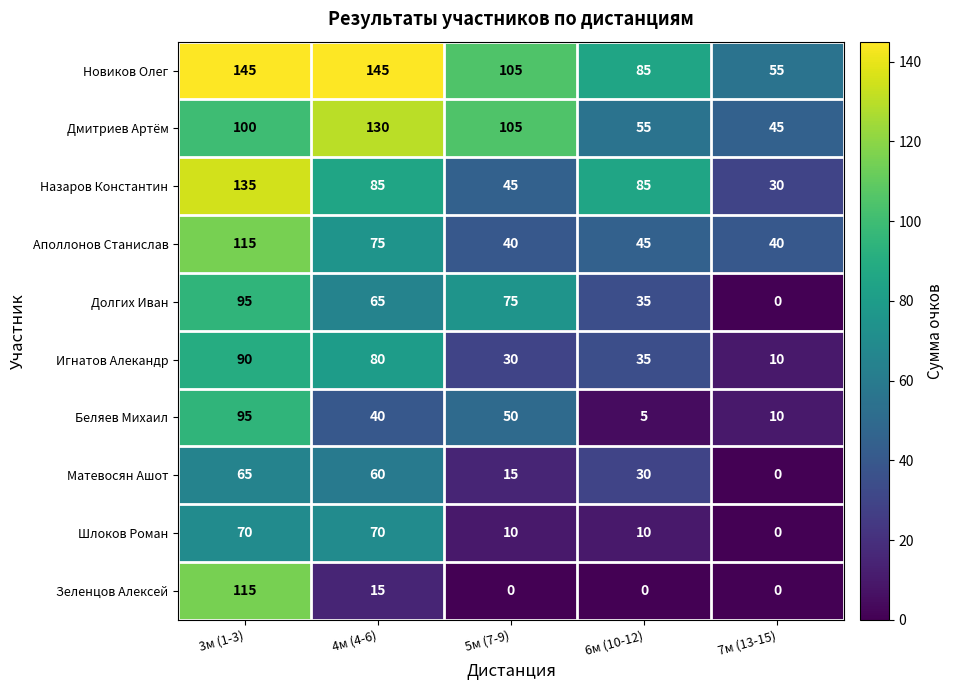

How many values in Зеленцов Алексей are above zero?

2